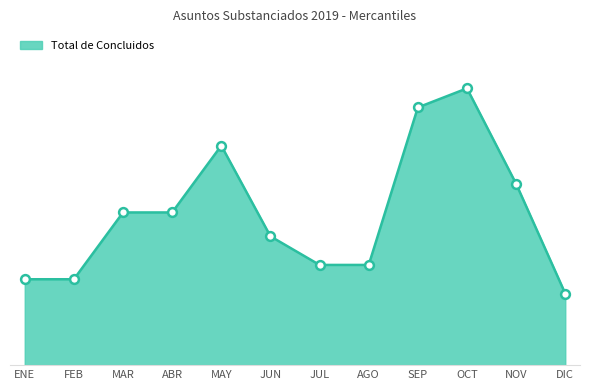

What is the change in value from JUL to DIC?

-6